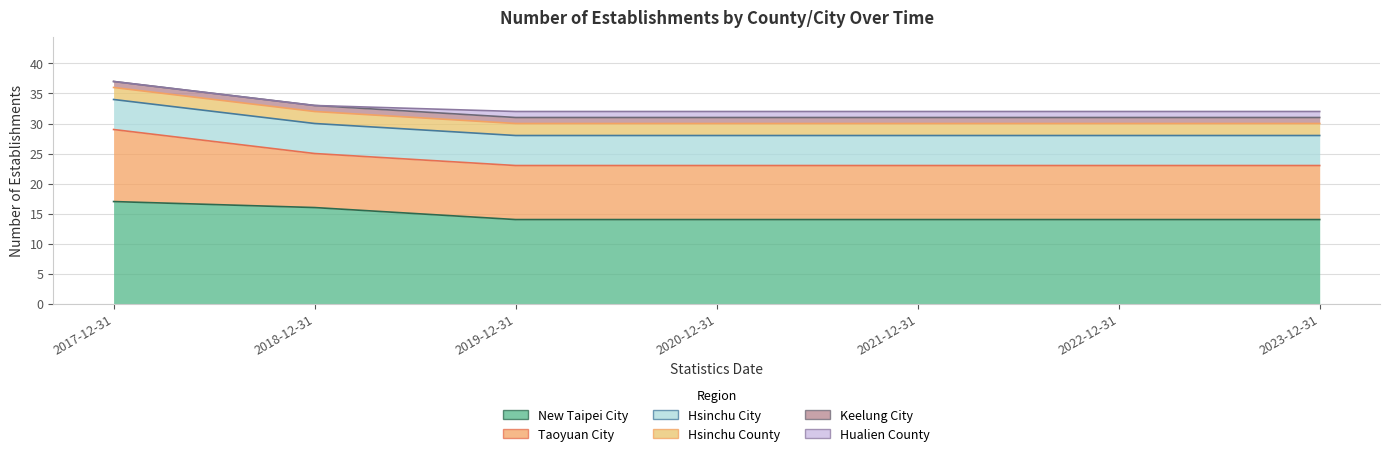

Which category has the highest value across all series?

20171231